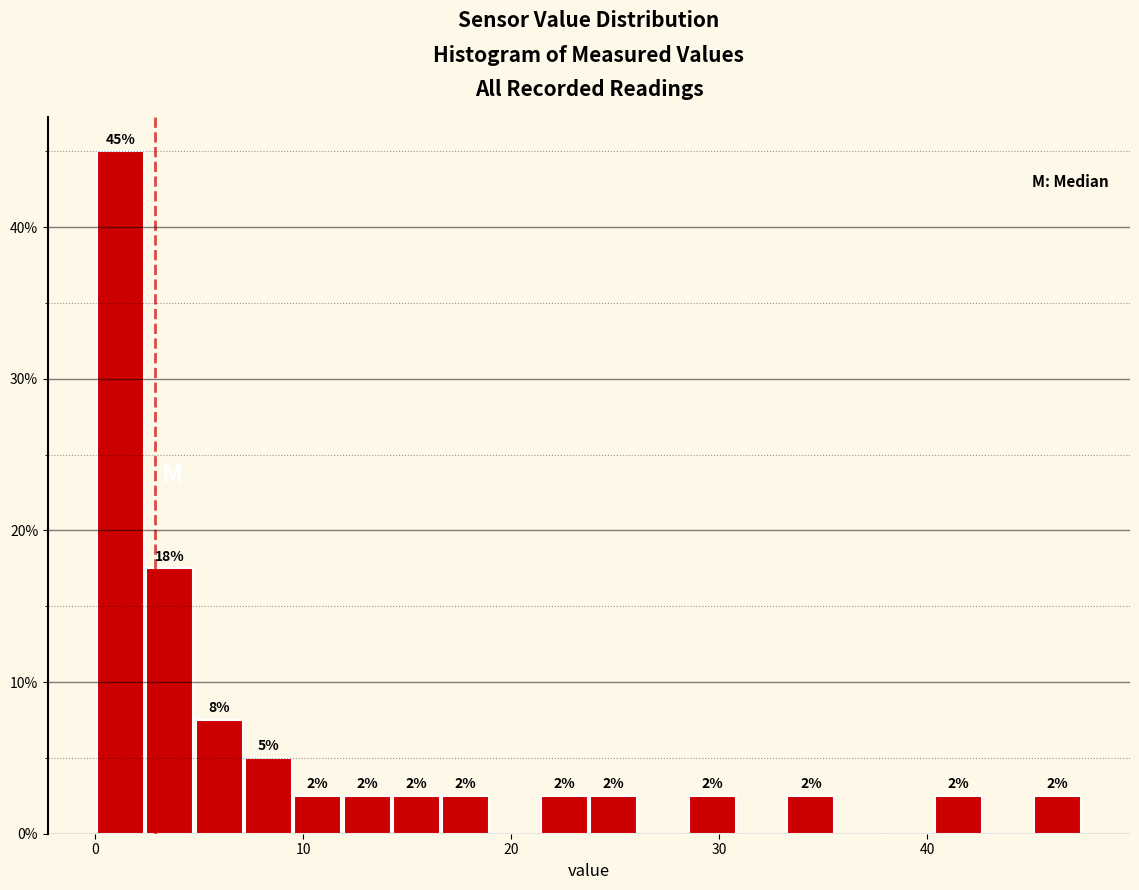

Around what value on the x-axis is the tallest bar? Give the approximate position of its centre, as read against the axis.

1